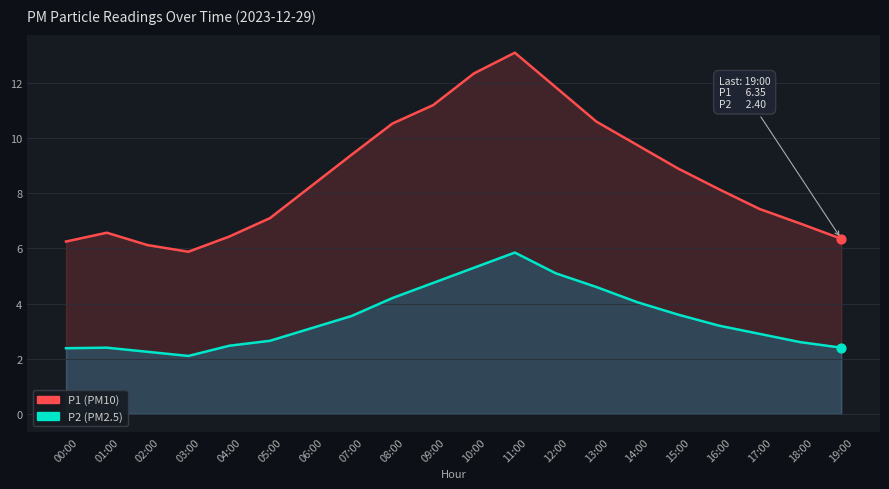

Which series reaches the maximum Y coordinate?

P1